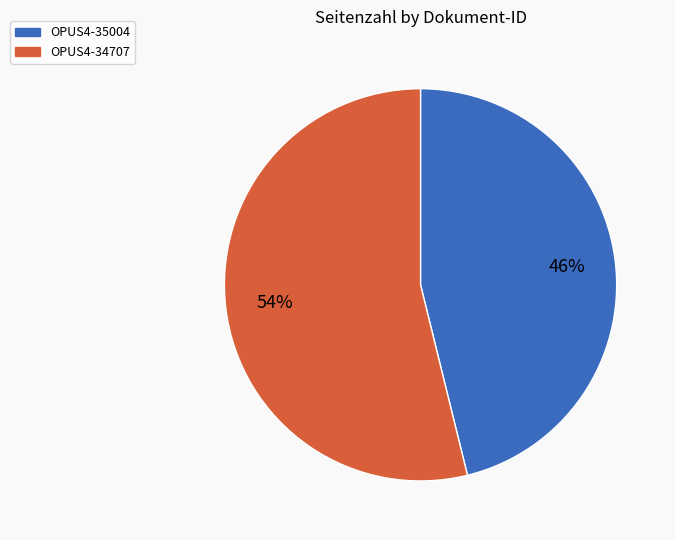

Do OPUS4-35004 and OPUS4-34707 together represent more than half of the pie?

Yes